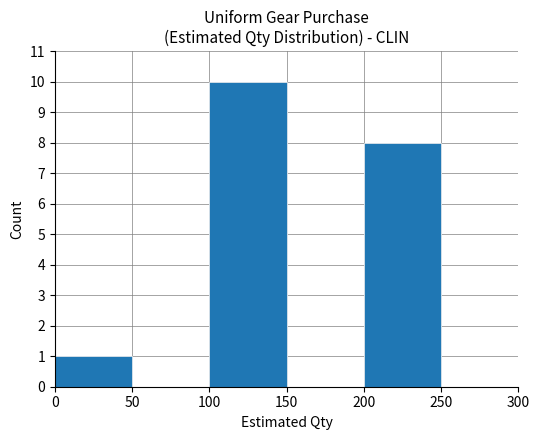

What is the maximum value shown in the chart?

10